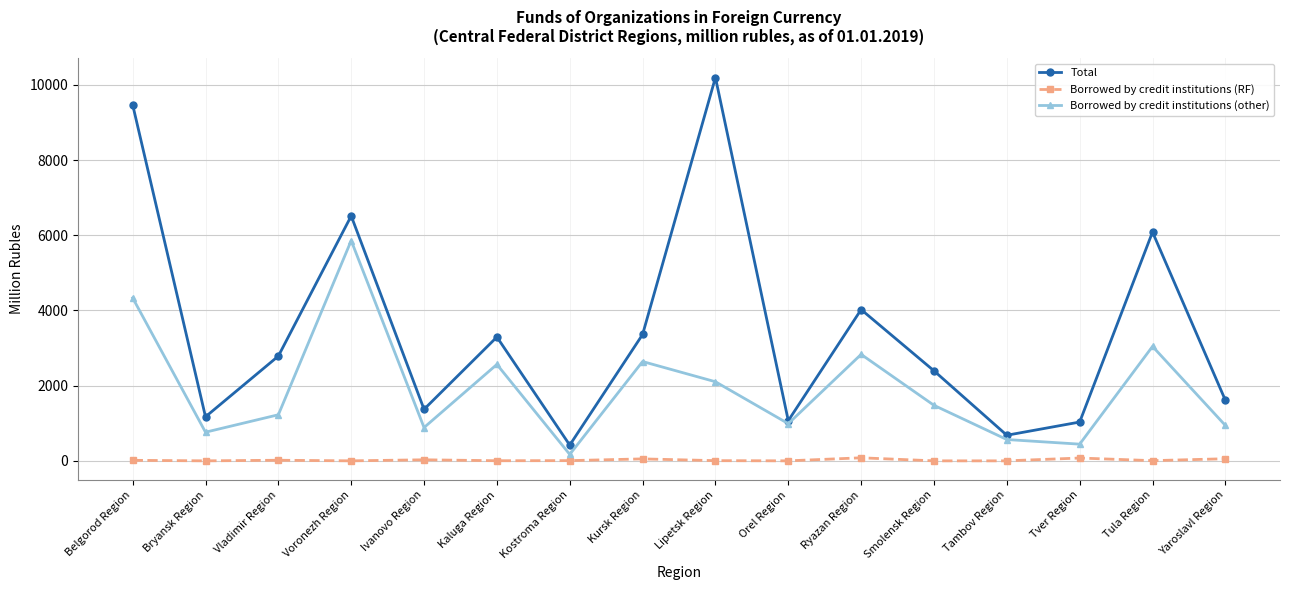

True or false: Borrowed by credit institutions (RF) and Borrowed by credit institutions (other) cross at least once.

False